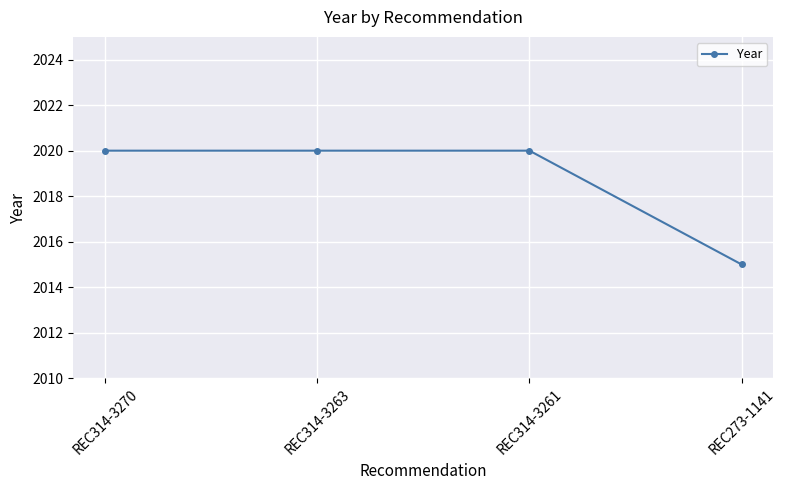

Reading right to left, transcribe all the data shown in this chart.

2015	2020	2020	2020